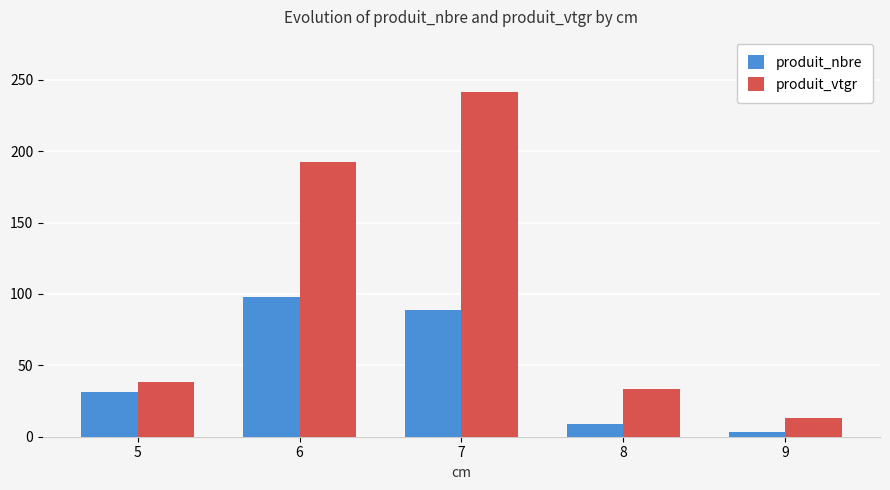

Is it true that produit_nbre equals 40.7 at 5?

False